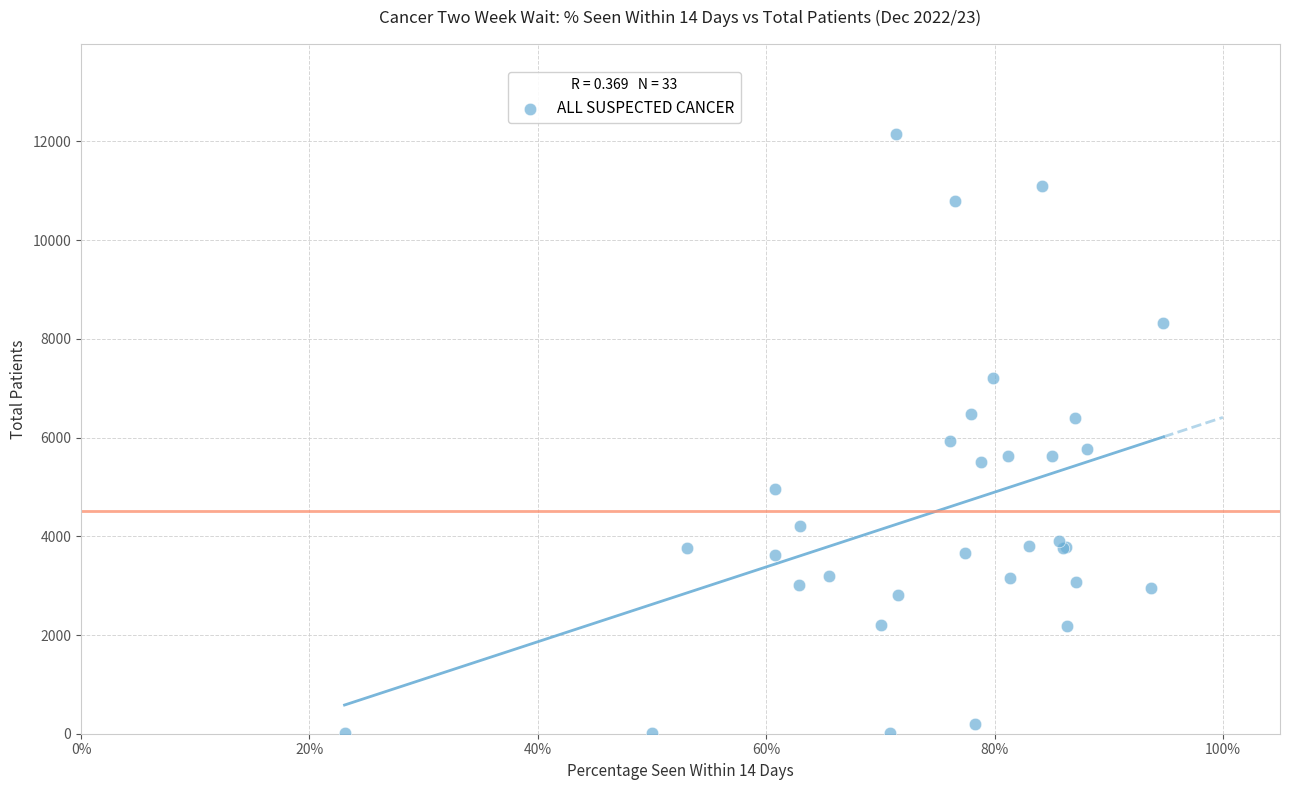

What Y value in the scatter plot is closest to 6079?

5923